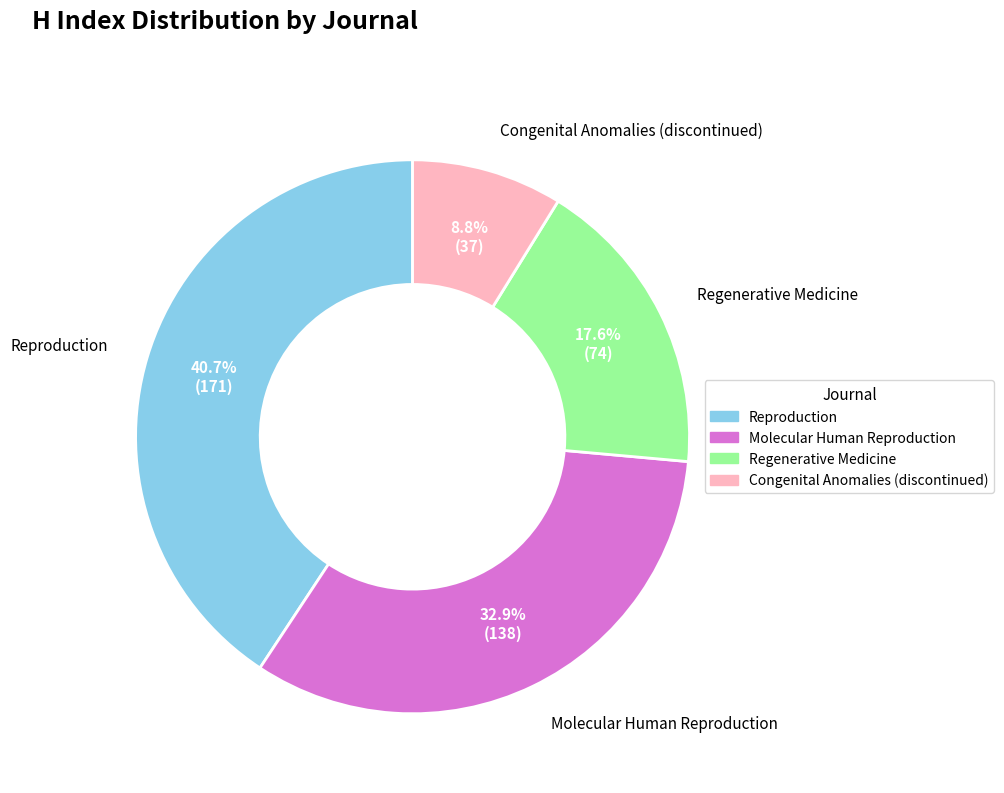

What is the ratio of the value at Regenerative Medicine to the value at Molecular Human Reproduction?

0.5